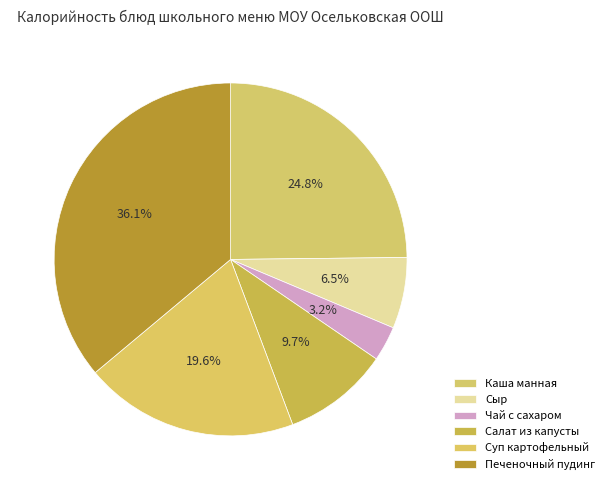

Rank the categories by value from lowest to highest.

Чай с сахаром, Сыр, Салат из капусты, Суп картофельный, Каша манная, Печеночный пудинг